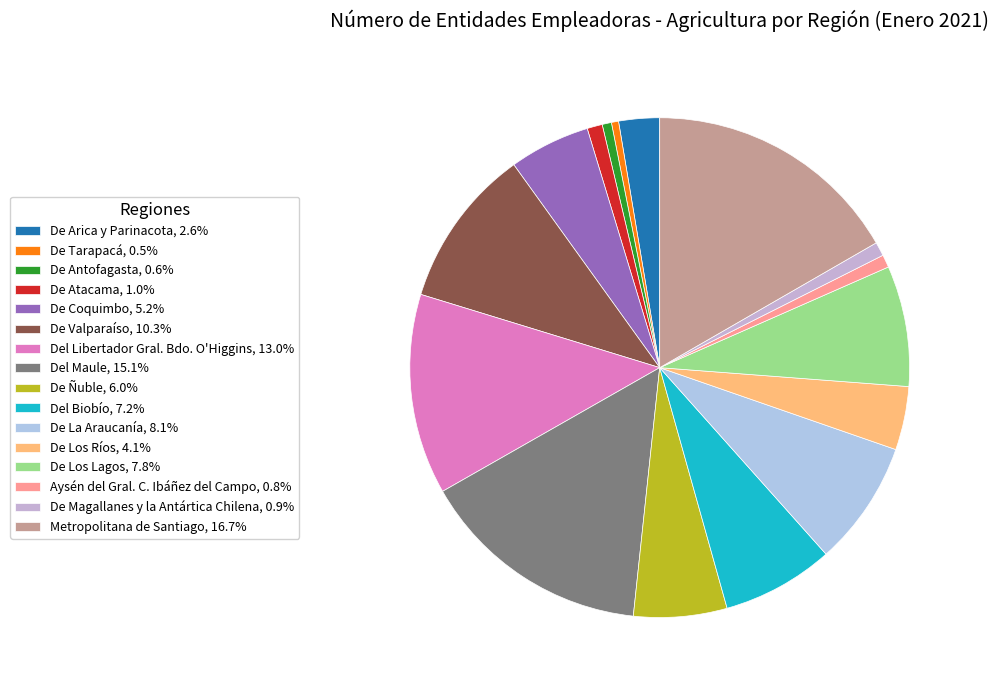

What is the change in value from De Coquimbo to Aysén del Gral. C. Ibáñez del Campo?

-868